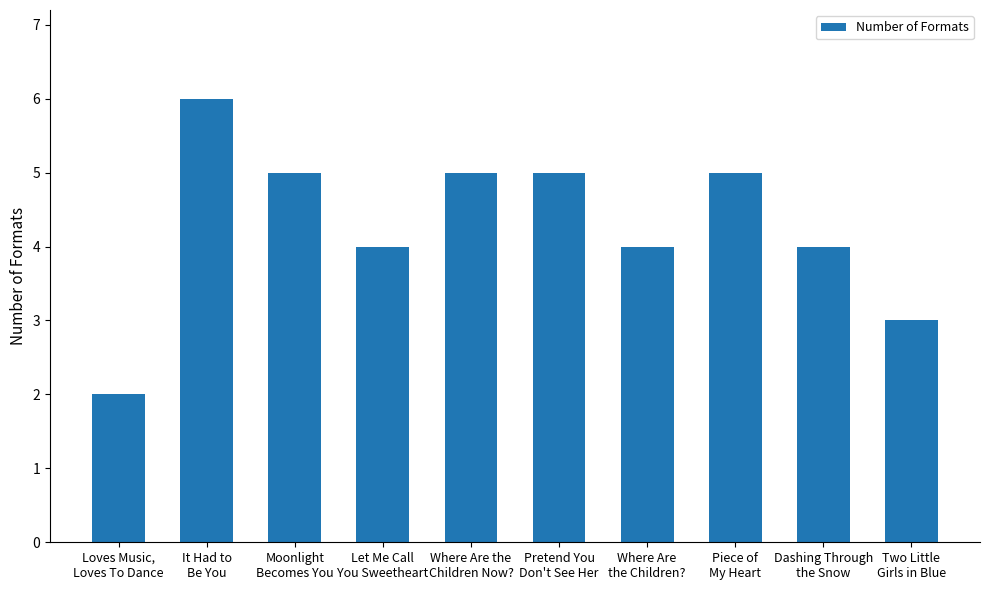

Is it true that the value at Loves Music,
Loves To Dance is 2?

True